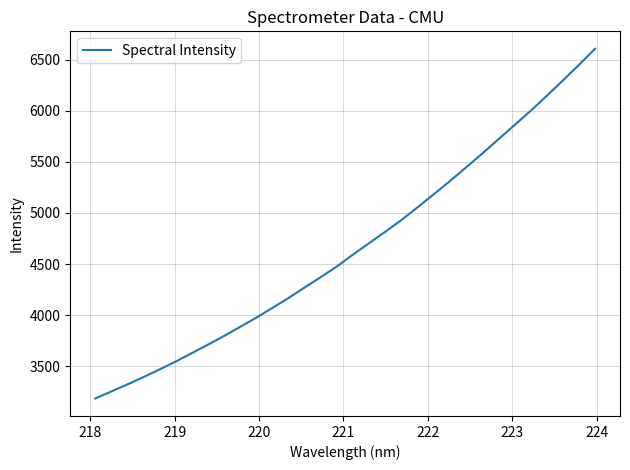

What is the maximum value shown in the chart?

6606.8